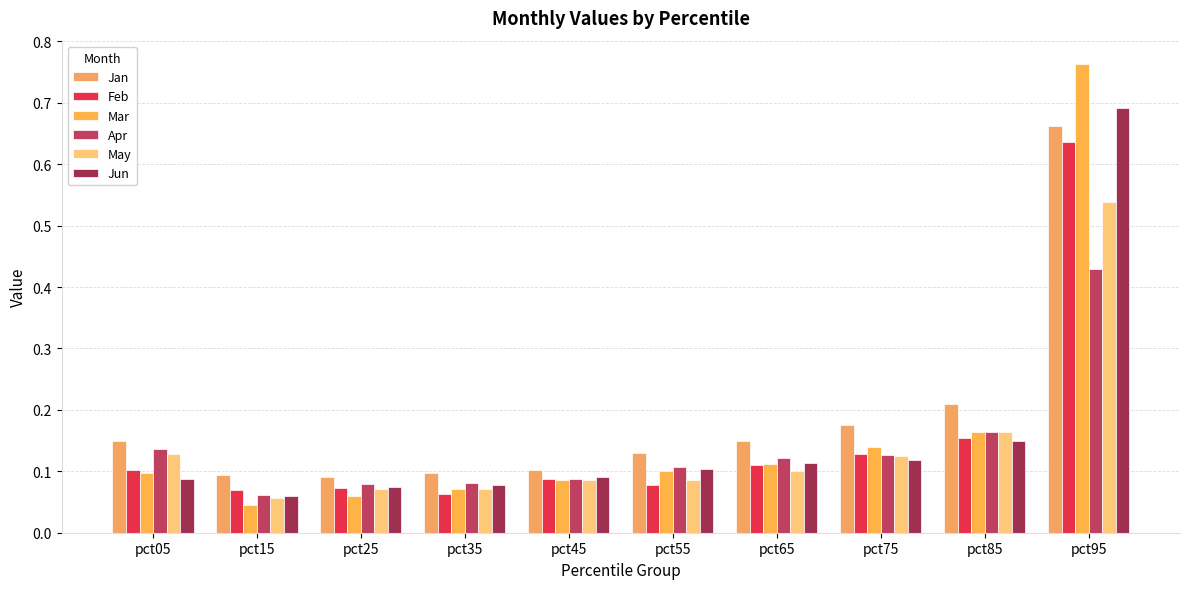

Is it true that Jan equals 0.1 at pct15?

True